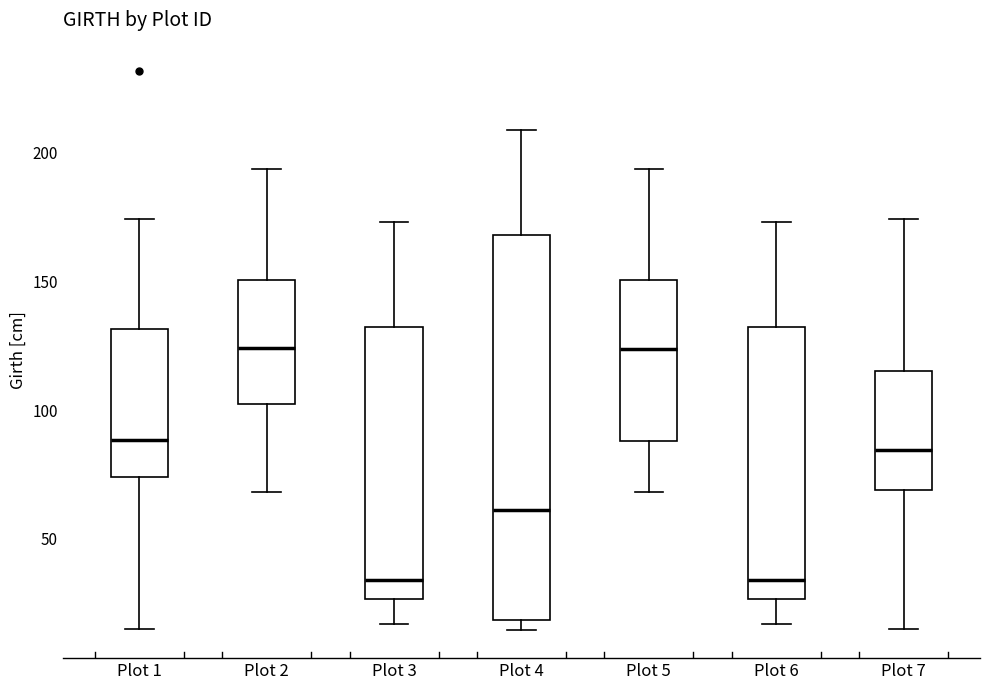

Reading left to right, transcribe this box plot: for each box, give where its median line is, the range the box spans, and where its two whiskers end, as read against the y-axis. The values are not printed on the chart, so give them approximately, as read against the axis.

Plot 1: median 90, box 75 to 130, whiskers 15 to 175
Plot 2: median 125, box 100 to 150, whiskers 70 to 195
Plot 3: median 35, box 25 to 130, whiskers 15 to 175
Plot 4: median 60, box 20 to 170, whiskers 15 to 210
Plot 5: median 125, box 90 to 150, whiskers 70 to 195
Plot 6: median 35, box 25 to 130, whiskers 15 to 175
Plot 7: median 85, box 70 to 115, whiskers 15 to 175